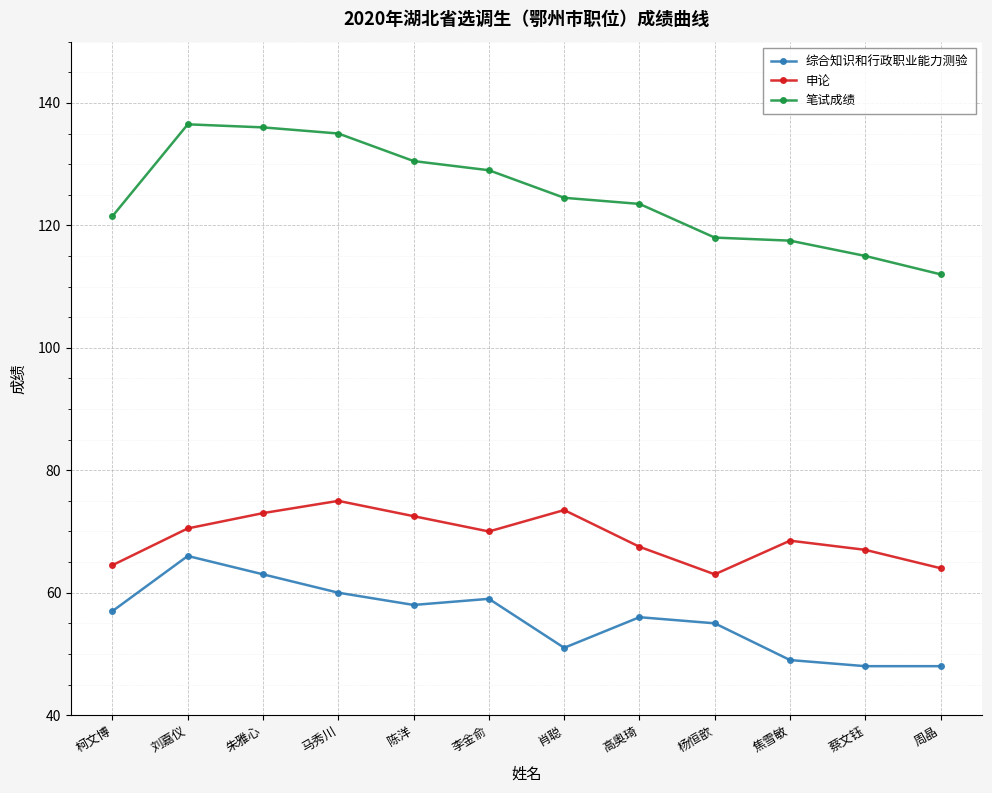

Is the value of 综合知识和行政职业能力测验 at 马秀川 greater than the value of 申论 at 肖聪?

No